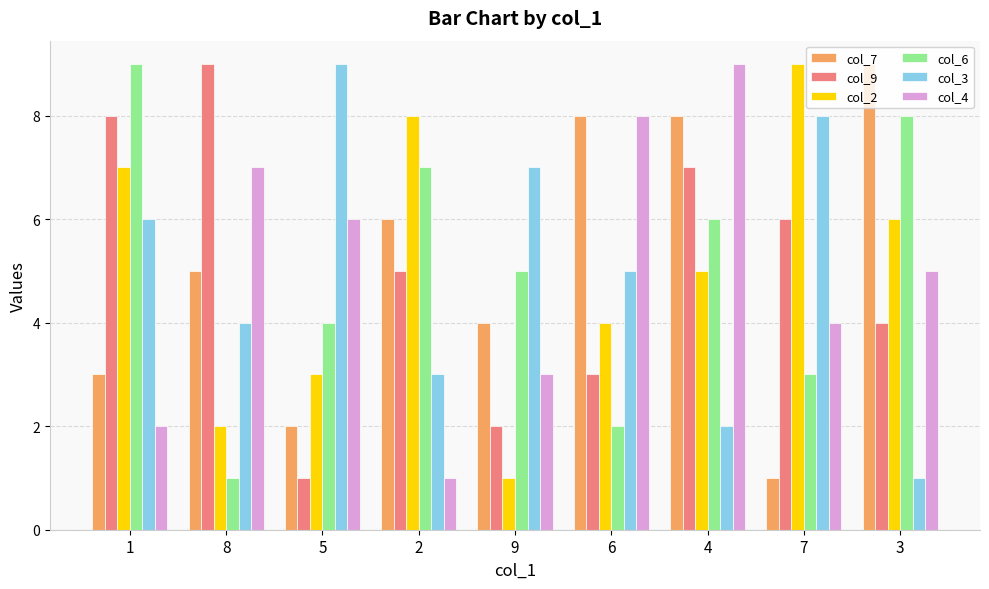

What is the total value across all series at 5?

25